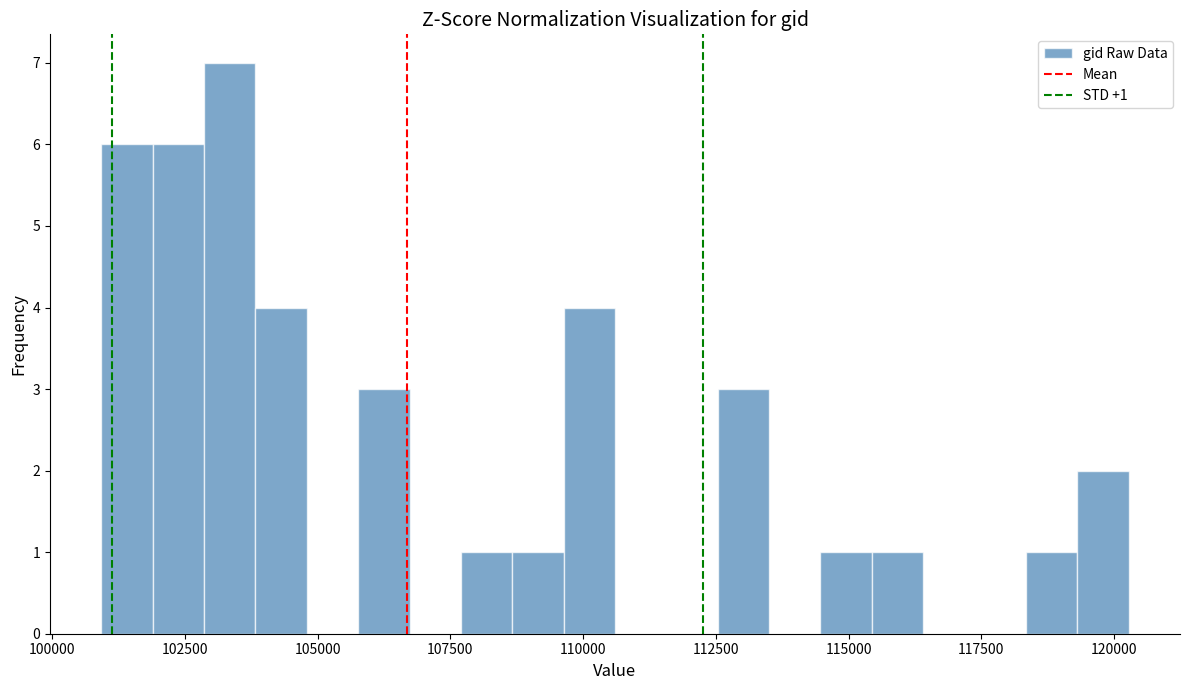

Around what value on the x-axis is the tallest bar? Give the approximate position of its centre, as read against the axis.

103500